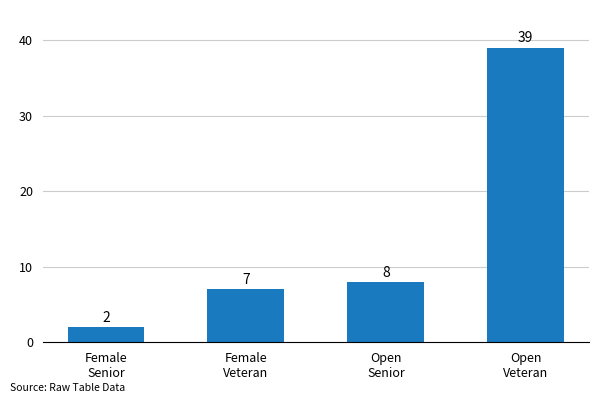

Which has a higher value, Female
Senior or Open
Senior?

Open
Senior